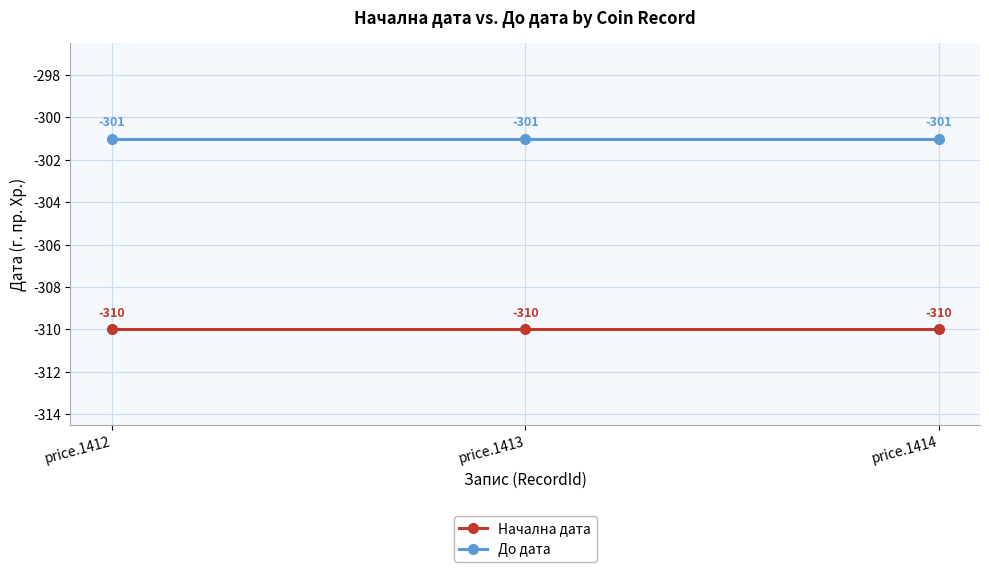

Reading left to right, what are all the values shown in this chart?

Начална дата: -310	-310	-310
До дата: -301	-301	-301